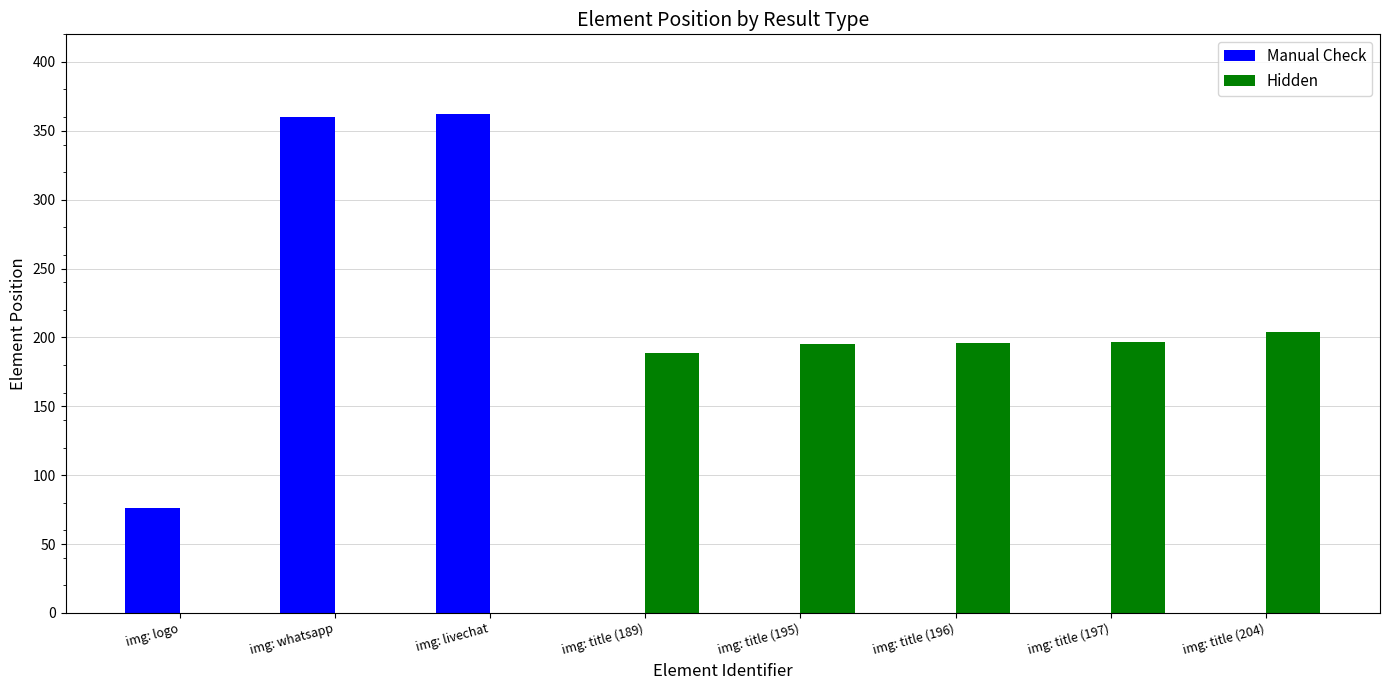

Which series changed the most between img: logo and img: title (195)?

Hidden